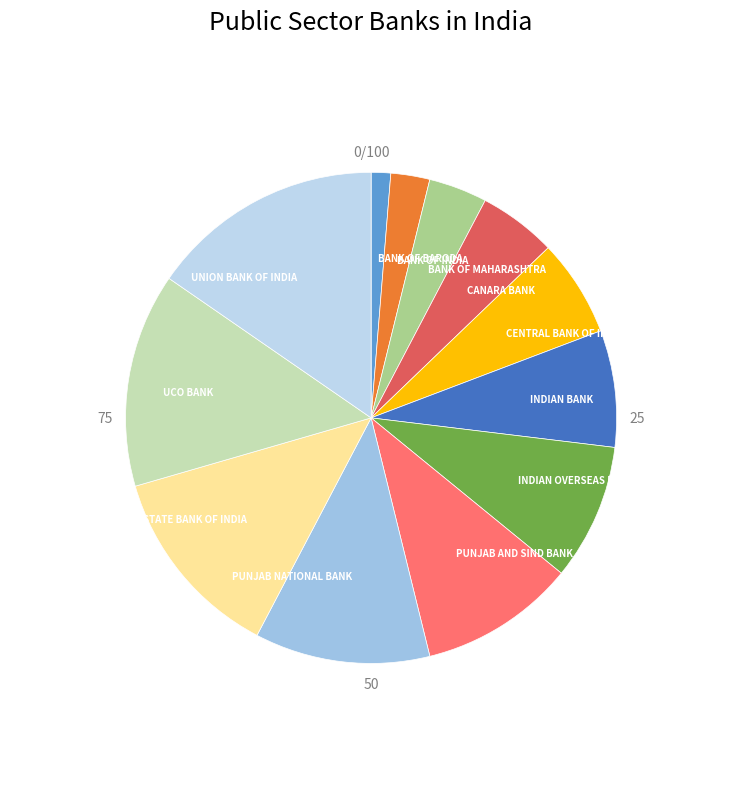

Rank the categories by value from highest to lowest.

UNION BANK OF INDIA, UCO BANK, STATE BANK OF INDIA, PUNJAB NATIONAL BANK, PUNJAB AND SIND BANK, INDIAN OVERSEAS BANK, INDIAN BANK, CENTRAL BANK OF INDIA, CANARA BANK, BANK OF MAHARASHTRA, BANK OF INDIA, BANK OF BARODA